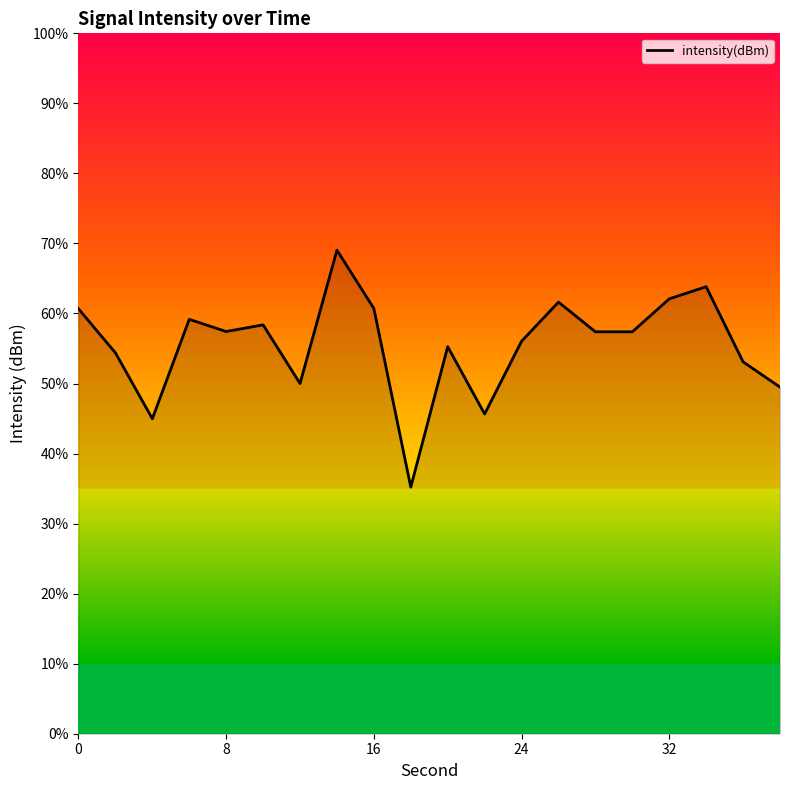

What is the maximum value shown in the chart?

69.0